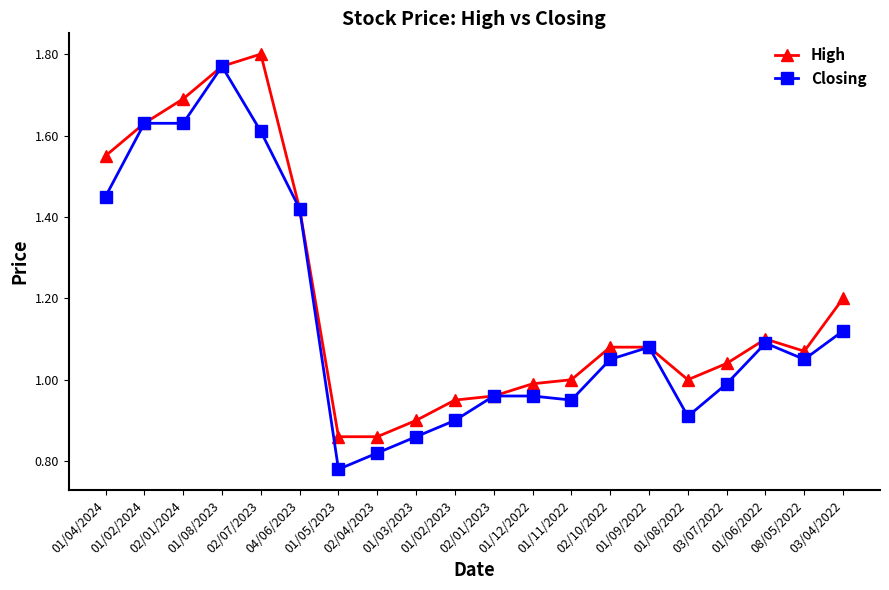

List the series in order of their overall mean, lowest first.

Closing, High